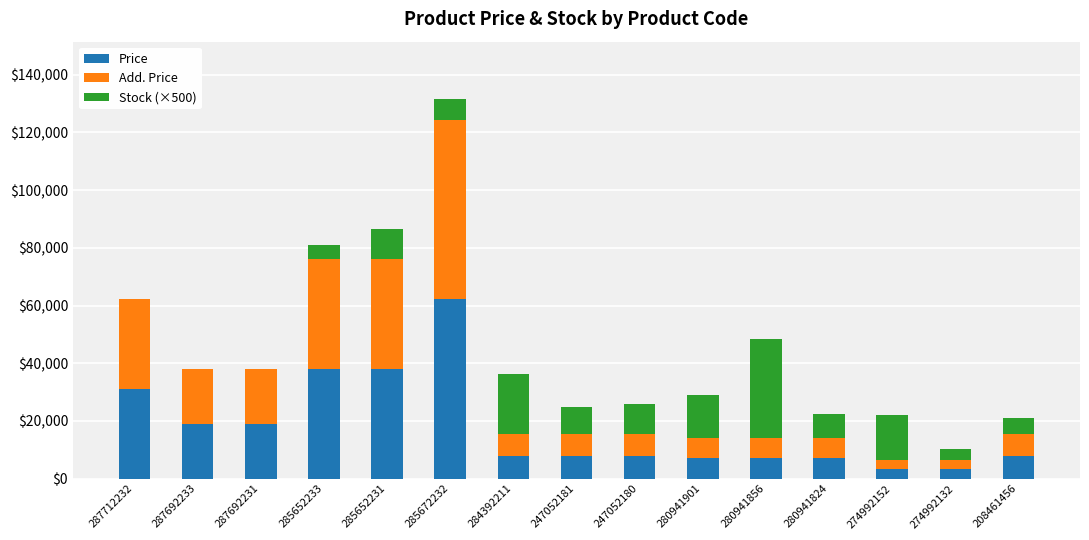

At which label does Price reach its peak?

285672232